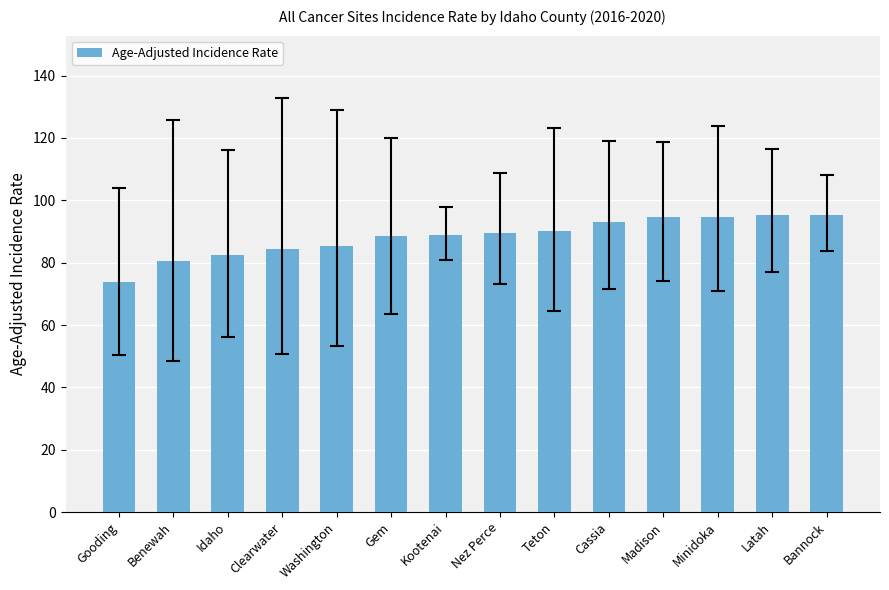

Between Clearwater and Idaho, which is larger?

Clearwater